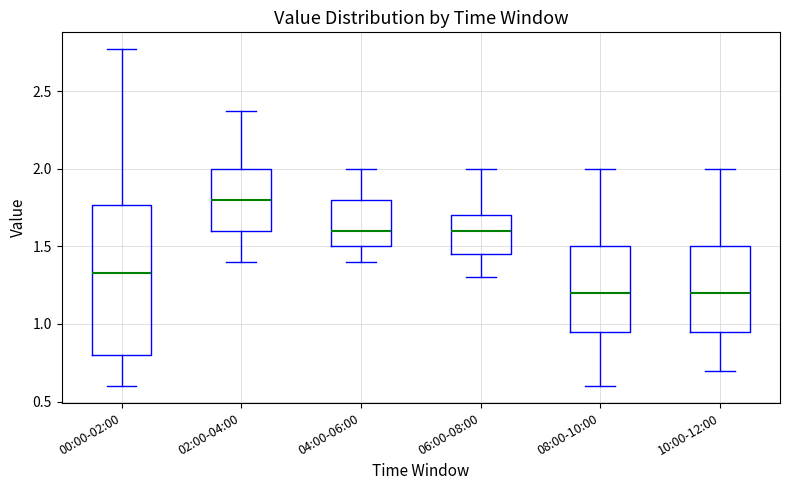

Where is the upper edge of the box for 06:00-08:00 on the y-axis? The values are not printed on the chart, so give them approximately, as read against the axis.

1.70